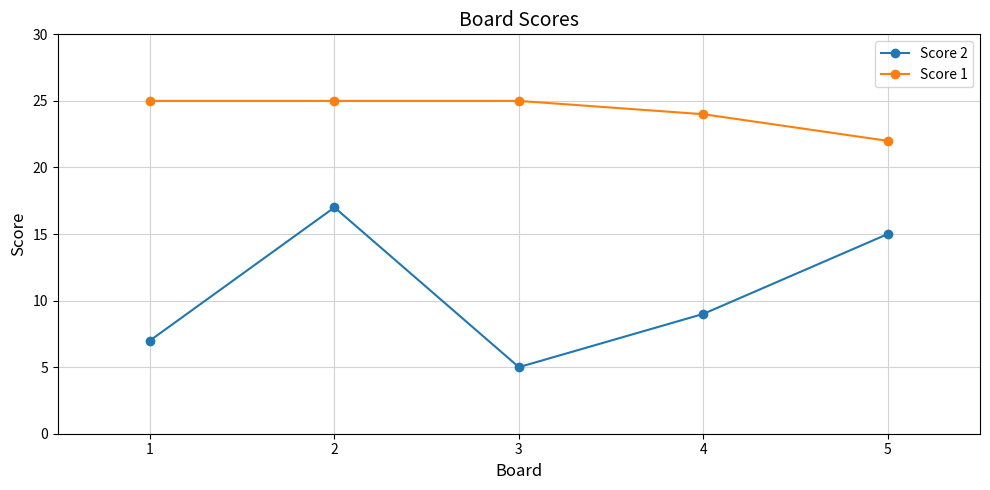

True or false: Score 2 has more than 1 points higher than both neighbors.

False